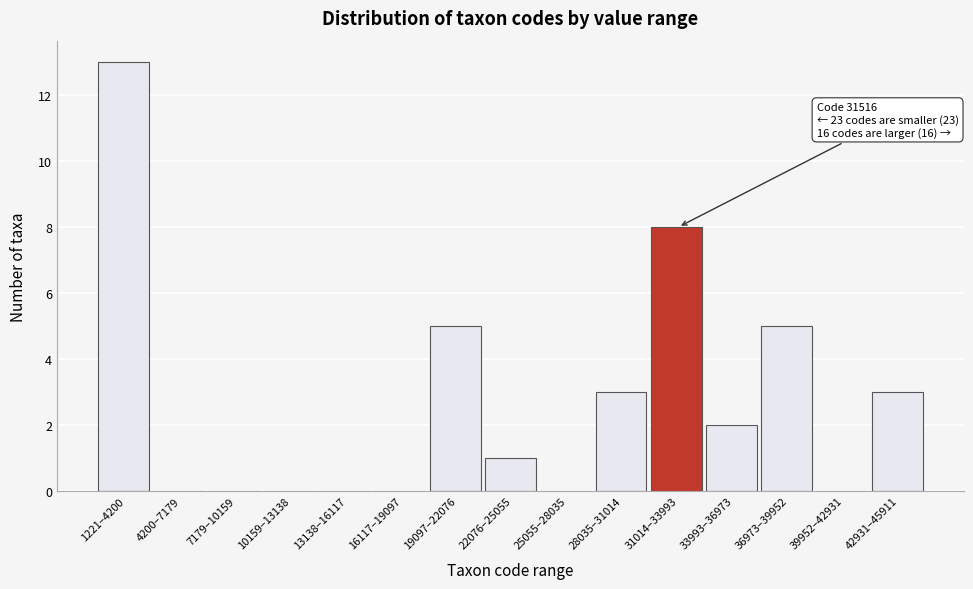

Reading left to right, extract all data points from this chart.

1221–4200=13	4200–7179=0	7179–10159=0	10159–13138=0	13138–16117=0	16117–19097=0	19097–22076=5	22076–25055=1	25055–28035=0	28035–31014=3	31014–33993=8	33993–36973=2	36973–39952=5	39952–42931=0	42931–45911=3